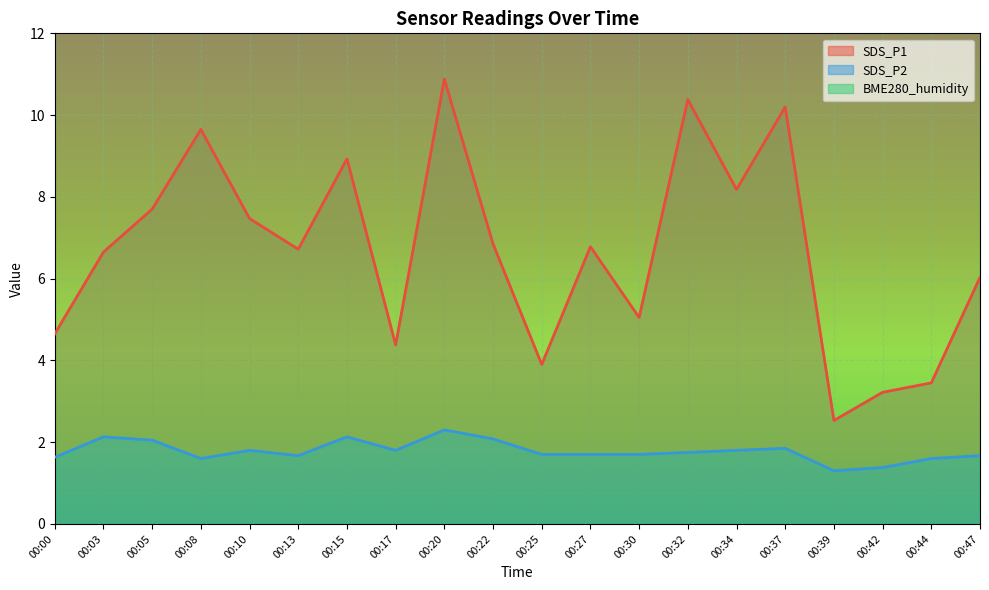

How many lines are shown in the chart?

2